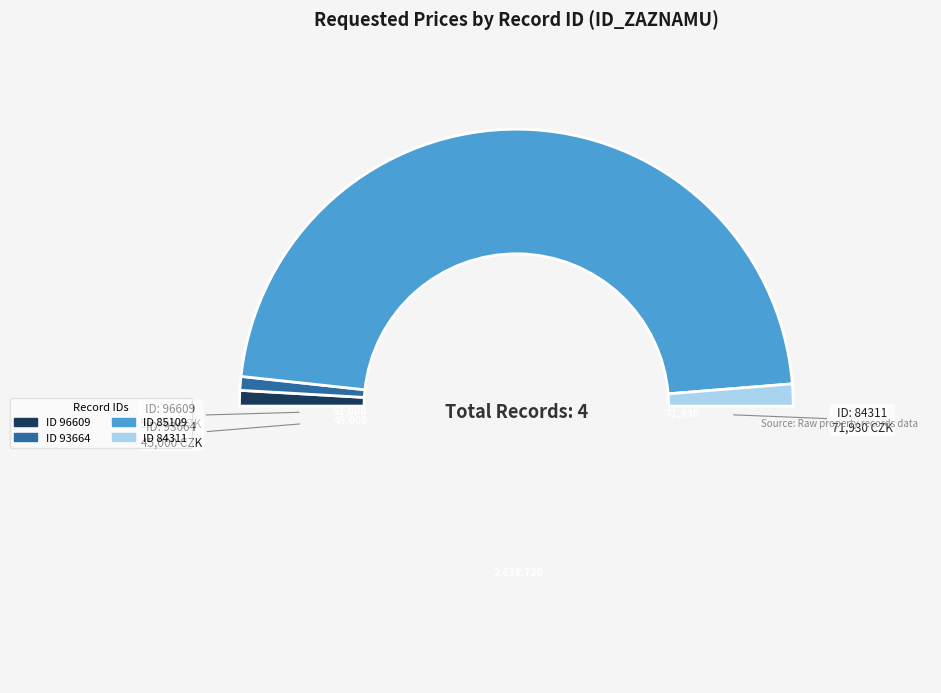

How many slices are in this pie chart?

5